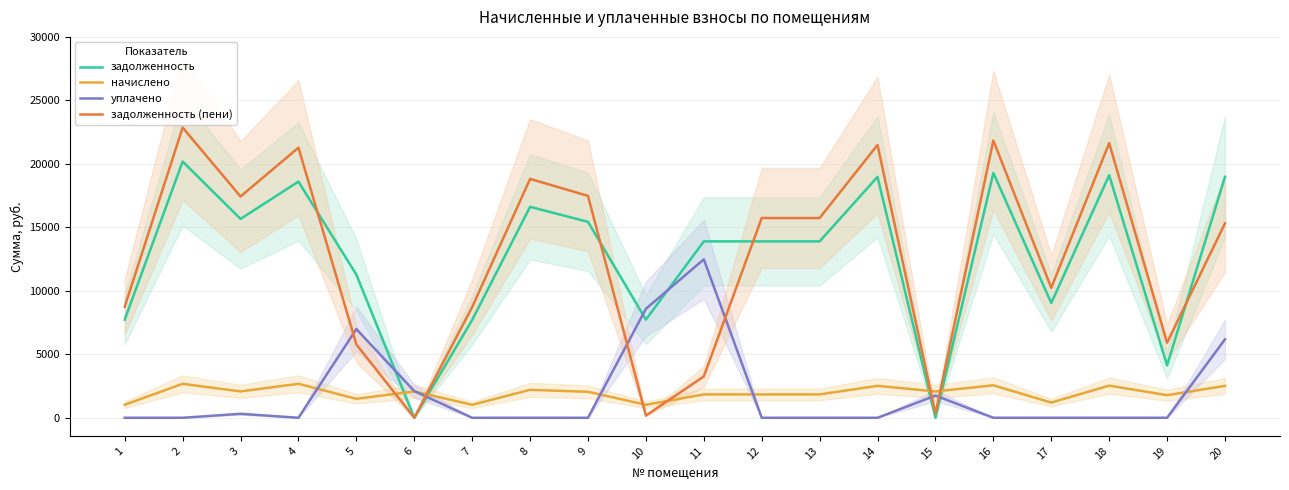

Where does the начислено series first go above 2075?

2